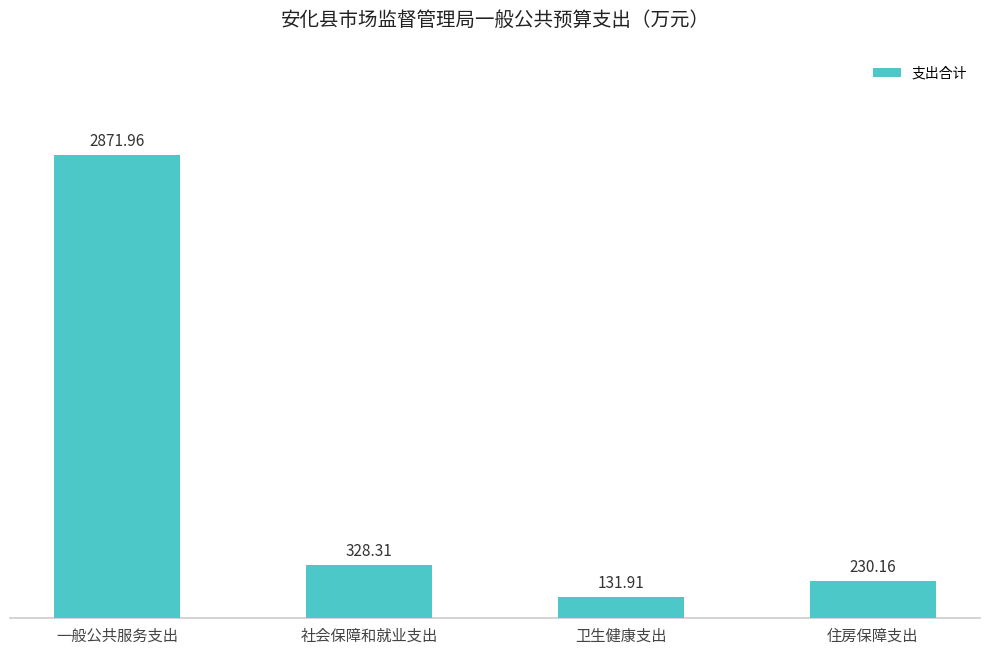

Rank the categories by value from highest to lowest.

一般公共服务支出, 社会保障和就业支出, 住房保障支出, 卫生健康支出